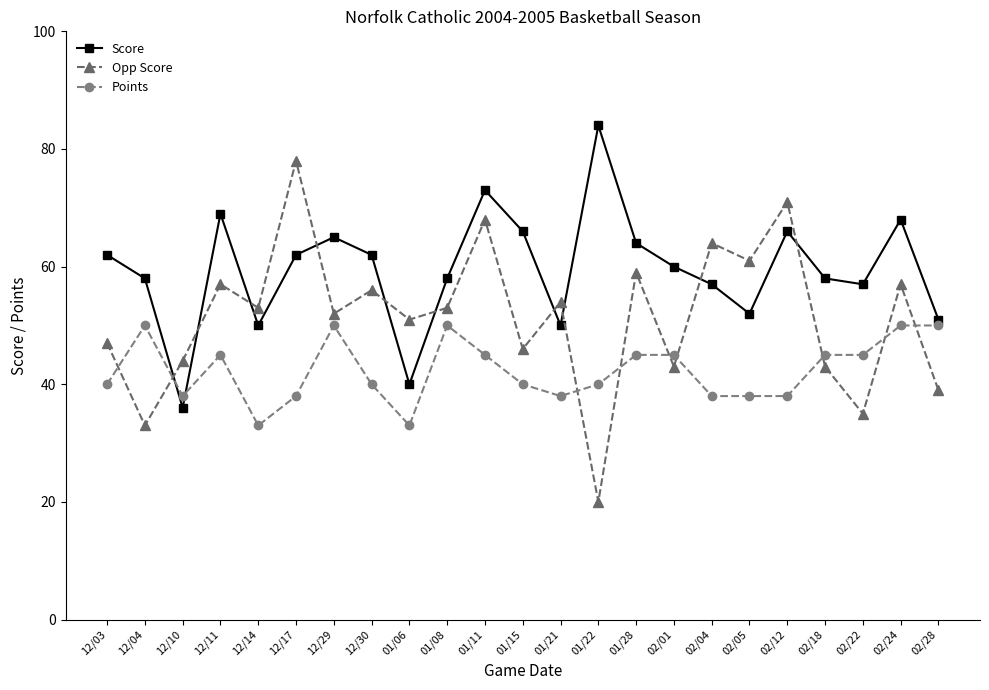

What is the difference between the maximum and minimum values in the Points series?

17